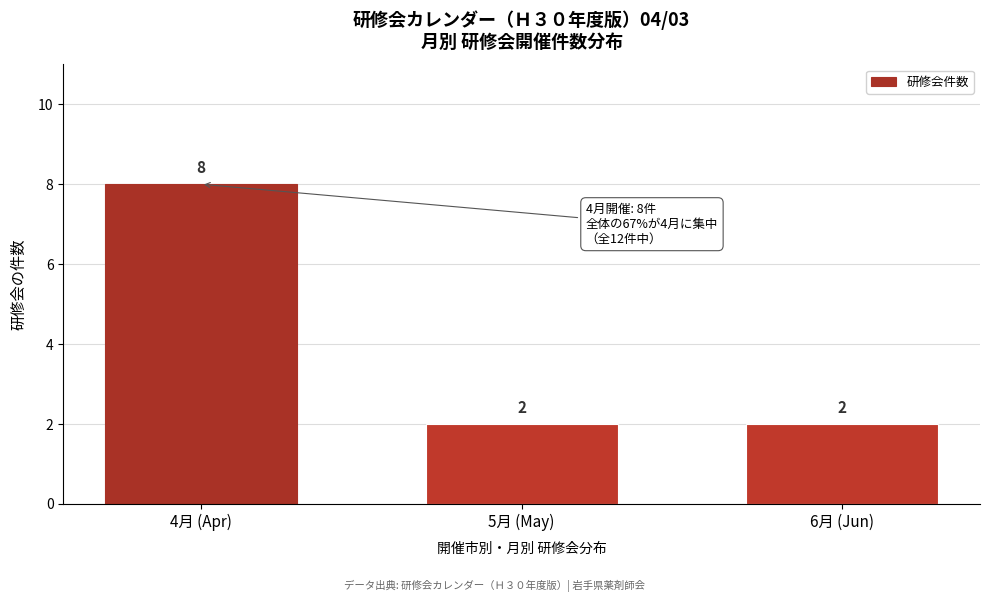

Reading left to right, what are all the values shown in this chart?

8	2	2